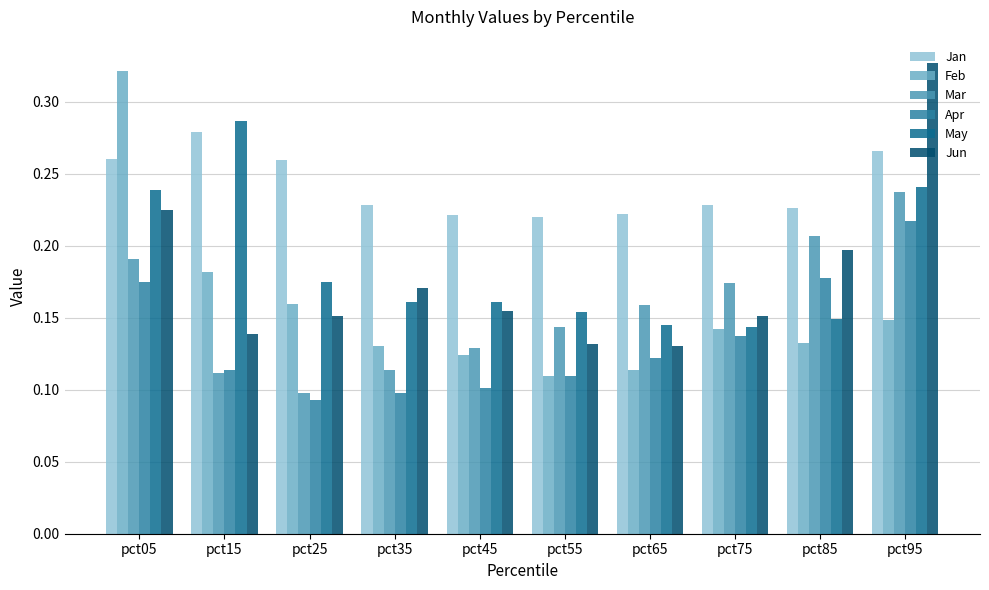

Is it true that Jun equals 0.2 at pct05?

True